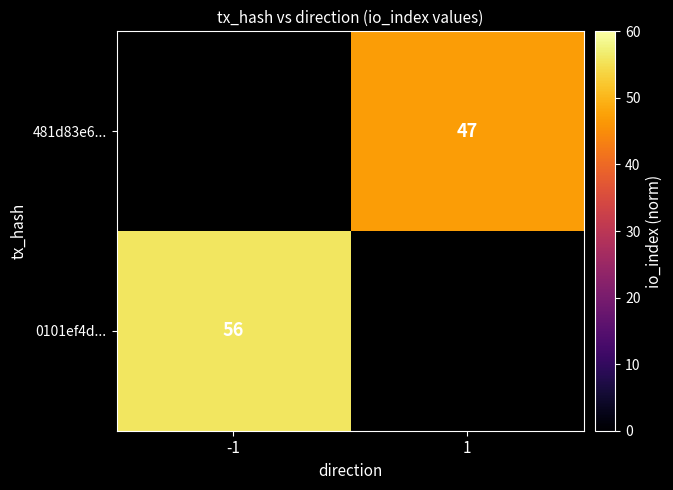

The 0101ef4d... series shows 32 at -1. True or false?

False